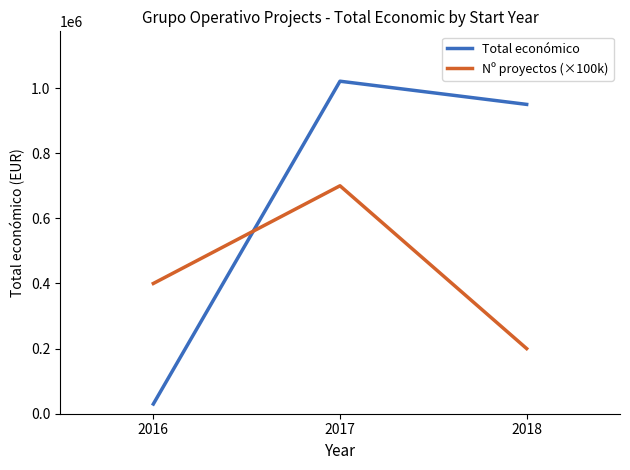

At which label is Total económico closest to 525483?

2018